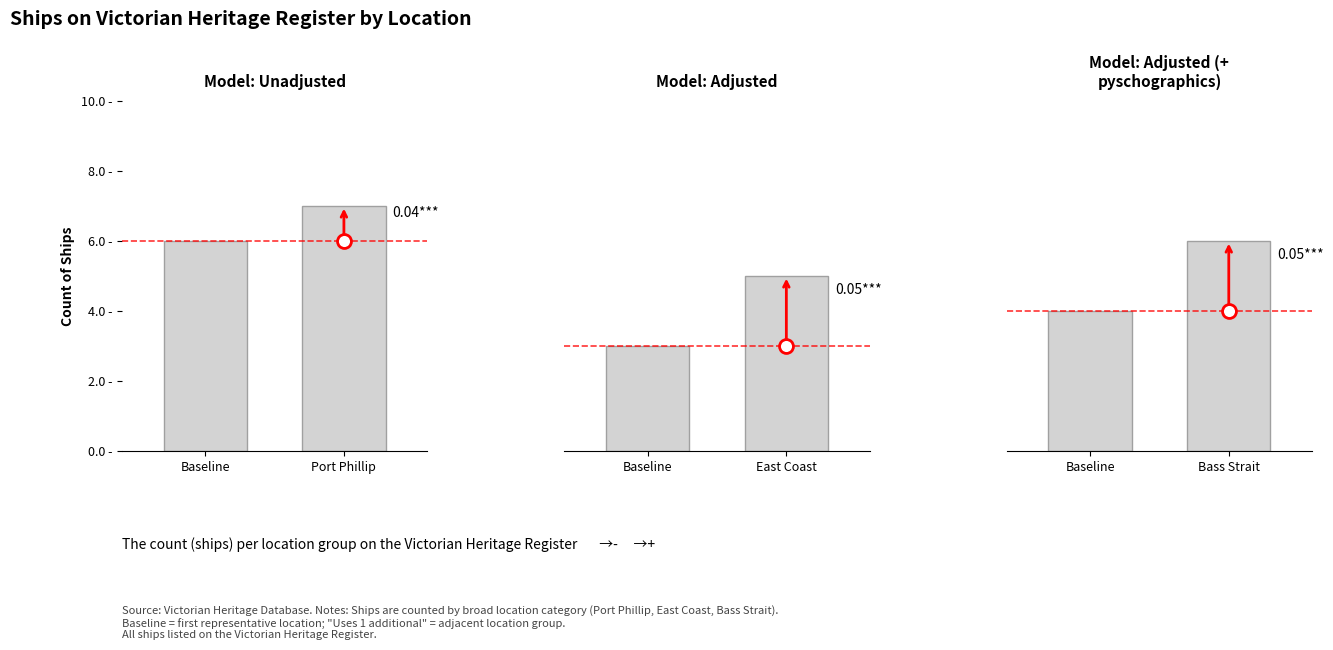

At how many categories does at least one series exceed 6?

1